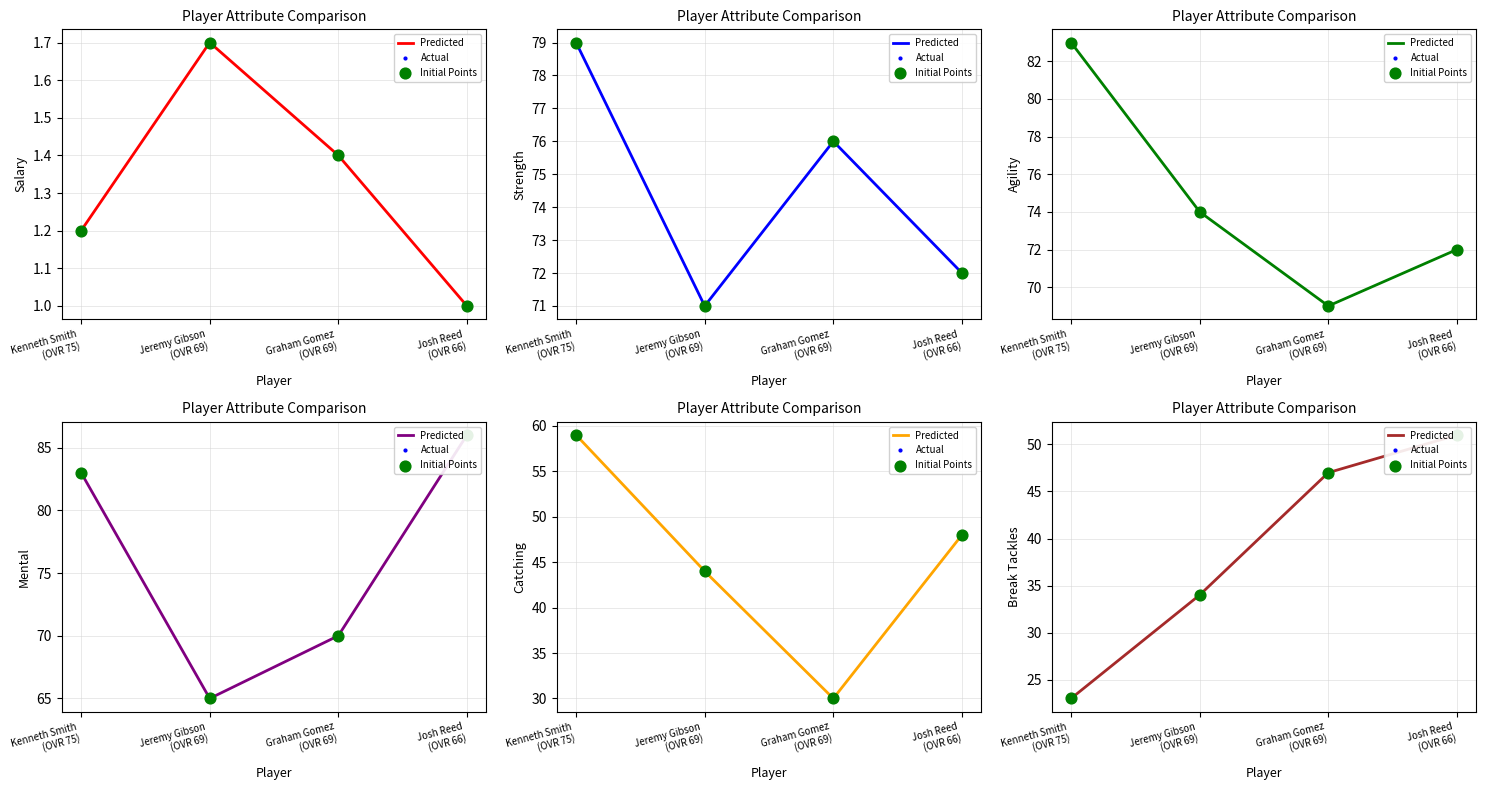

Which series reaches the minimum Y coordinate?

salary